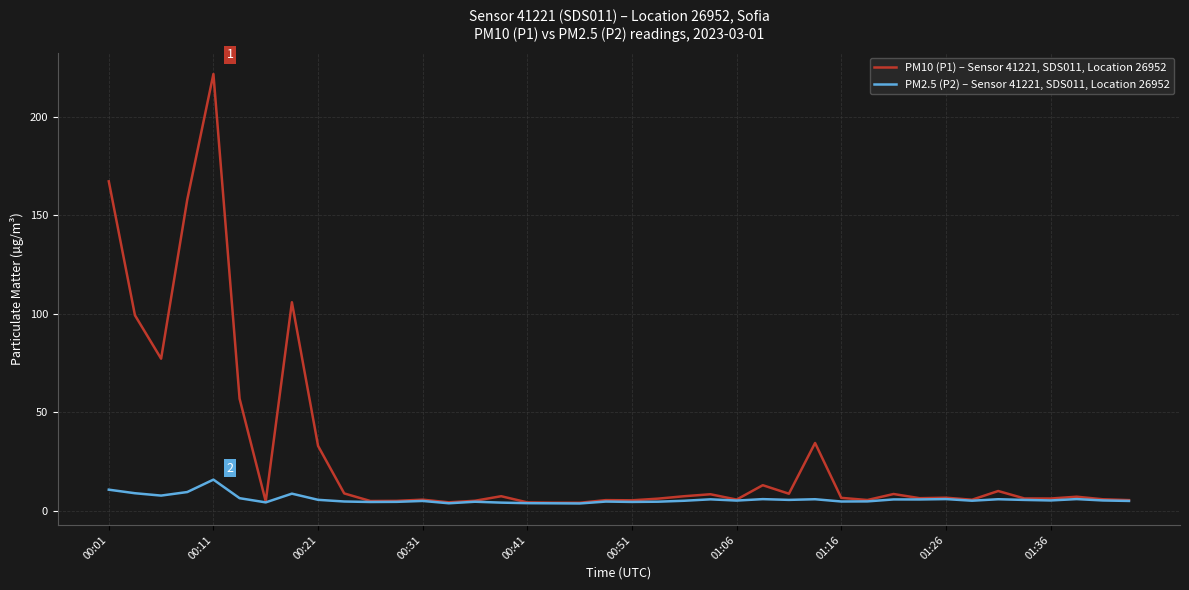

Which series has the largest total across all categories?

PM10 (P1) – Sensor 41221, SDS011, Location 26952